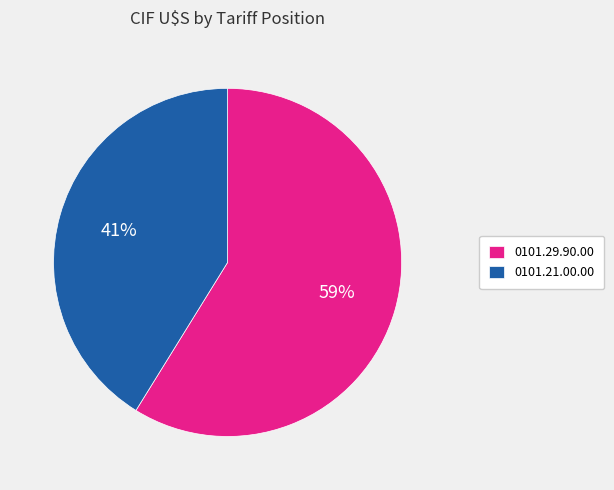

Combined, do 0101.21.00.00 and 0101.29.90.00 account for over 50%?

Yes